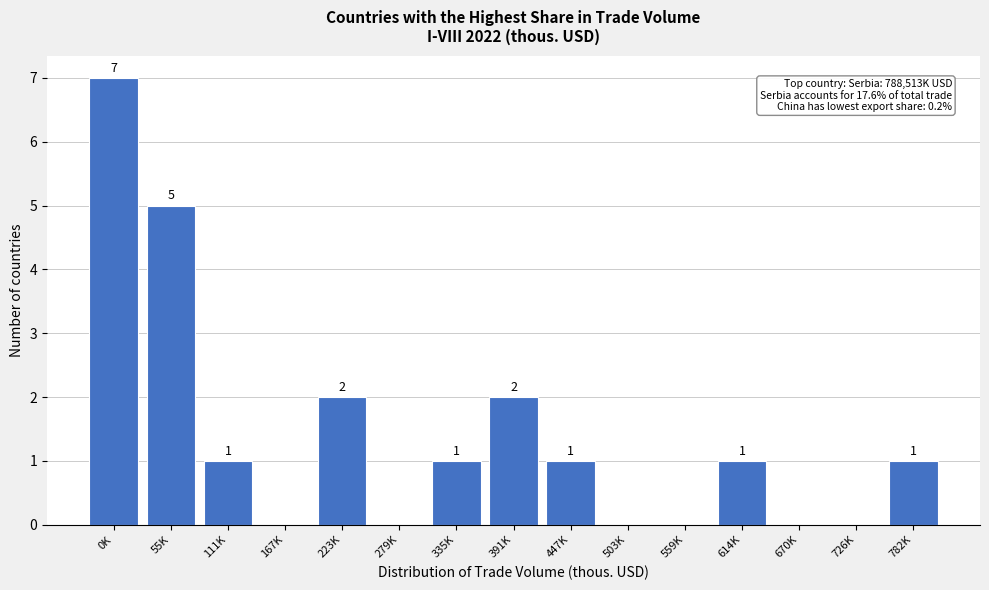

Reading left to right, transcribe all the data shown in this chart.

0K=7	55K=5	111K=1	167K=0	223K=2	279K=0	335K=1	391K=2	447K=1	503K=0	559K=0	614K=1	670K=0	726K=0	782K=1